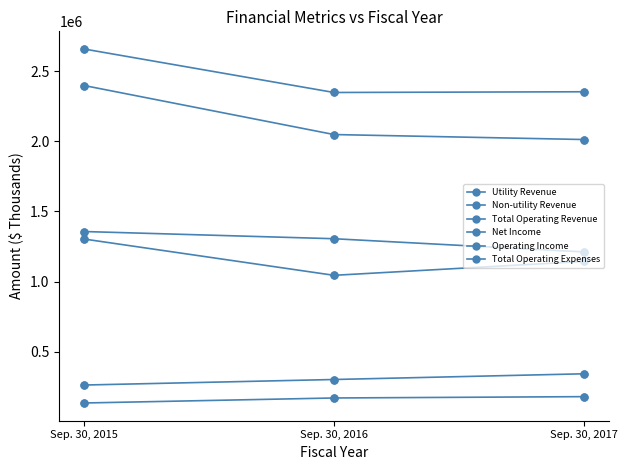

How many lines are shown in the chart?

6